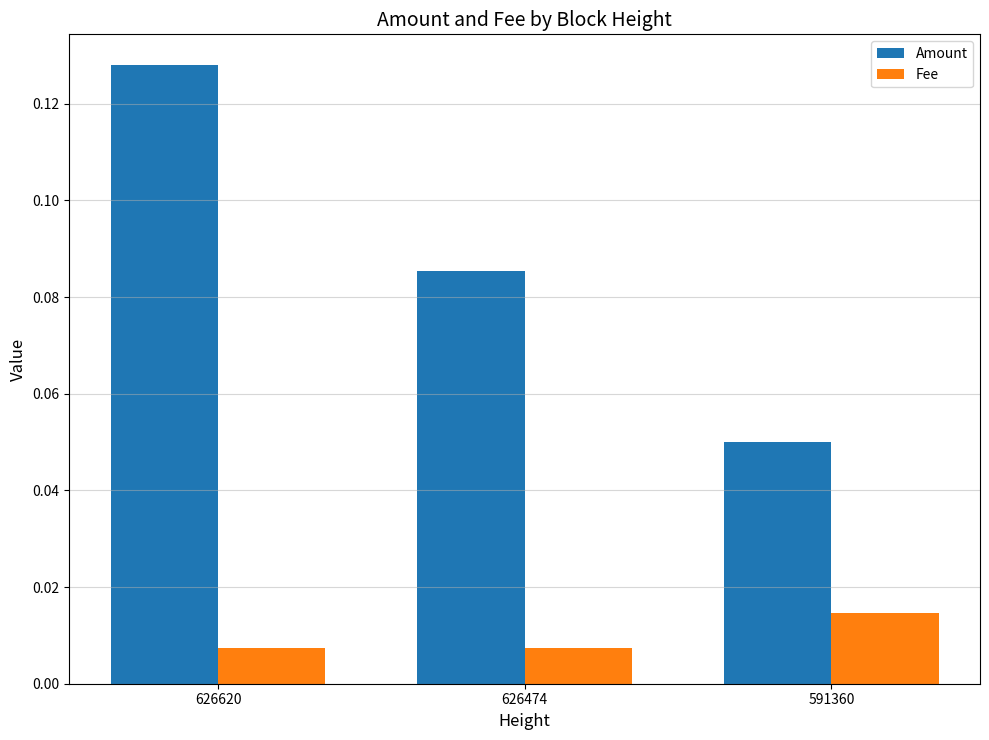

Is the value of Amount at 626620 greater than the value of Fee at 626474?

Yes